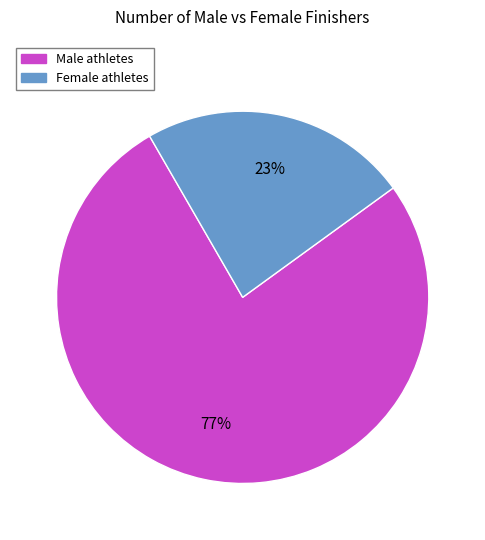

Which category has the smallest portion of the pie?

Female athletes